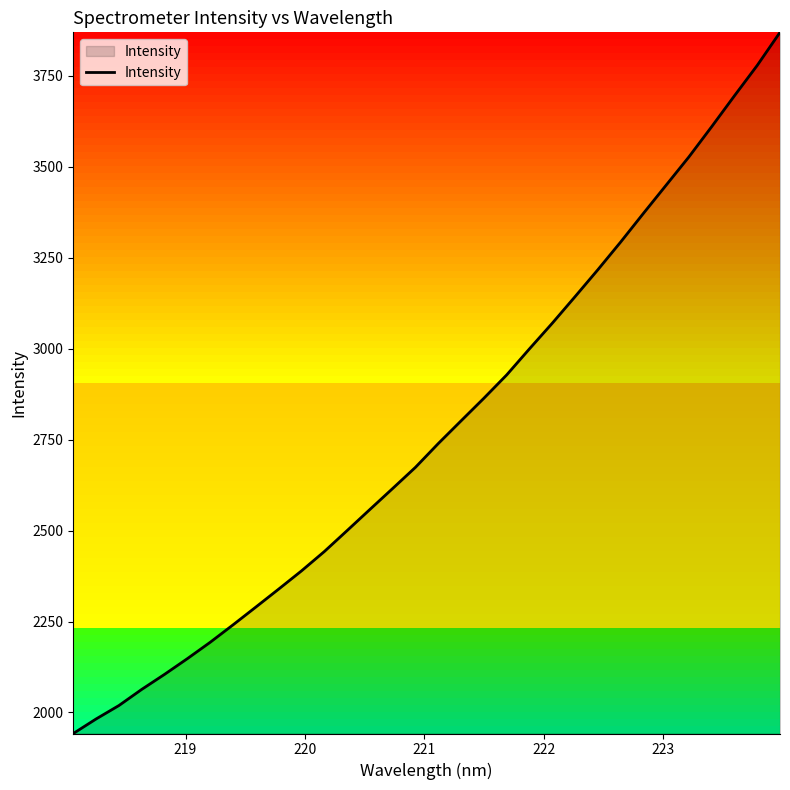

What is the maximum value shown in the chart?

3870.0